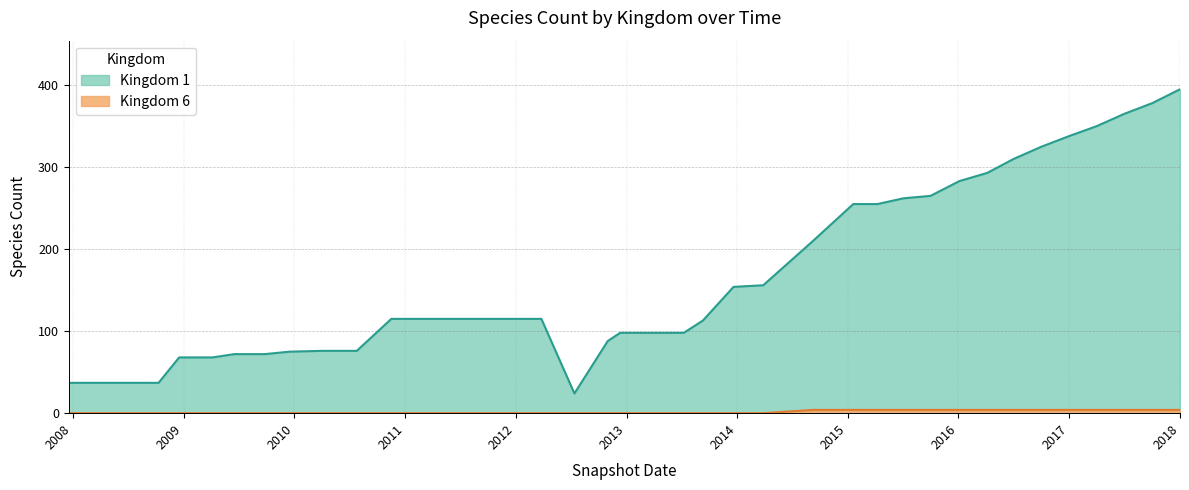

True or false: Kingdom 1 has a value of 68 at 2009-04-06.

True